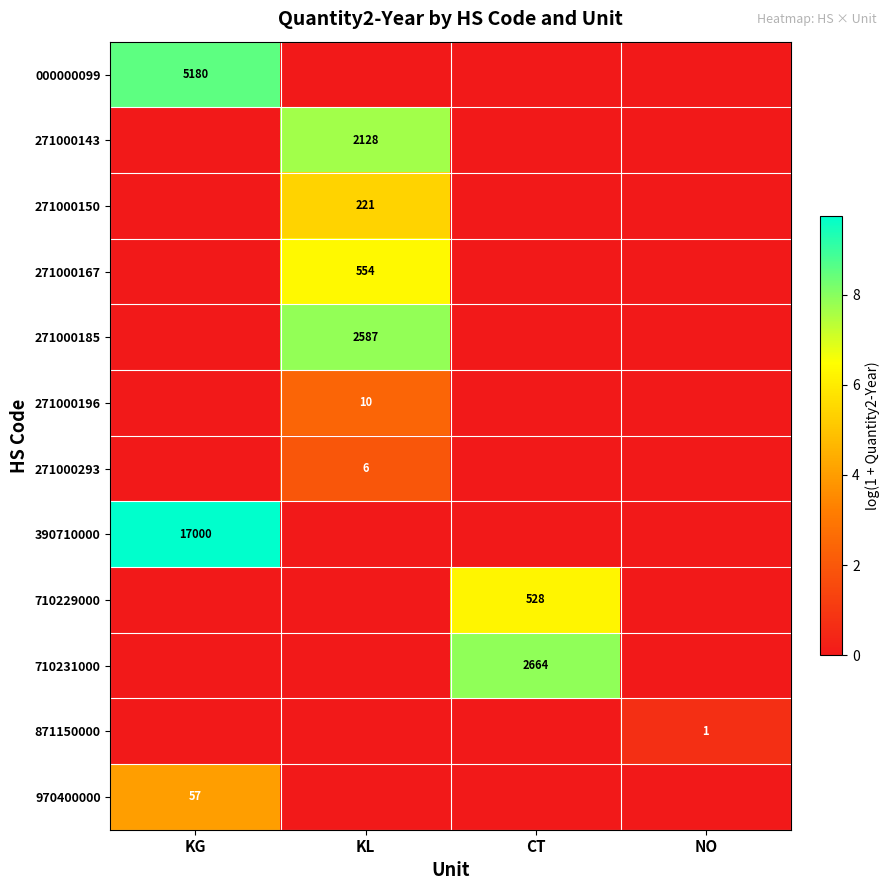

The 710231000 series shows 2664 at CT. True or false?

True